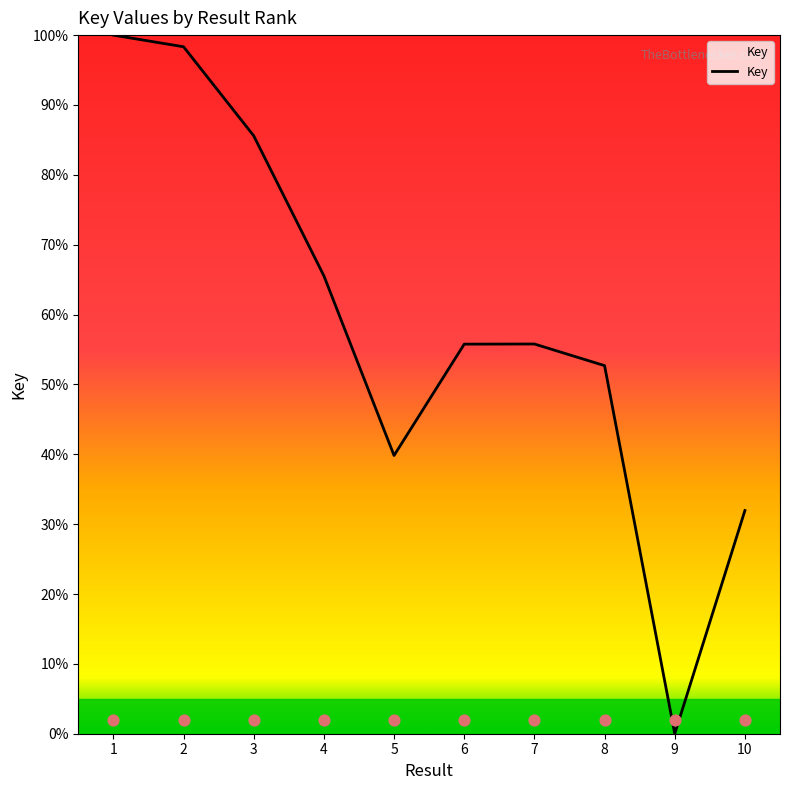

What is the change in value from 3 to 10?

-53.6